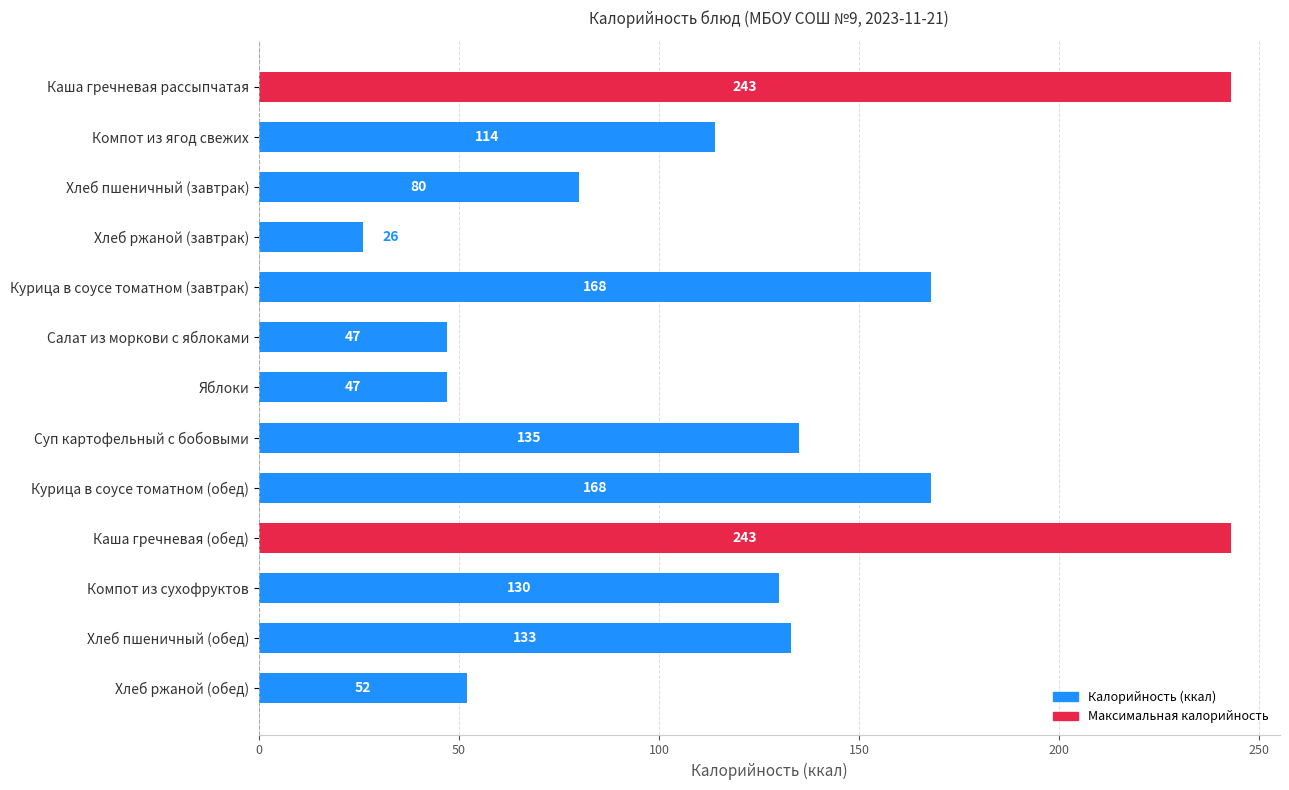

What is the label of the 3rd bar from the bottom?

Компот из сухофруктов